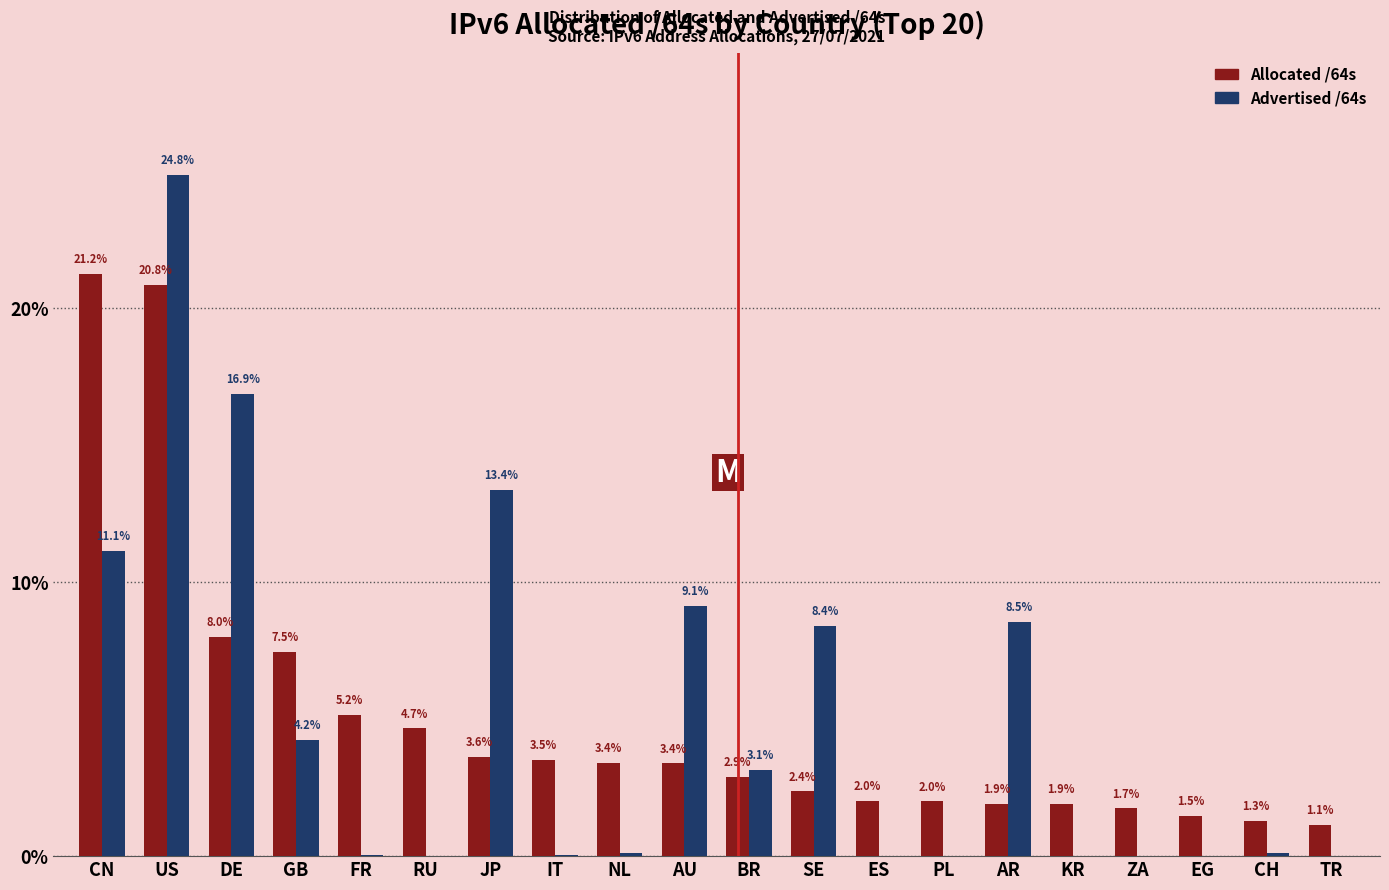

The Advertised /64s series shows 8.5 at AR. True or false?

True